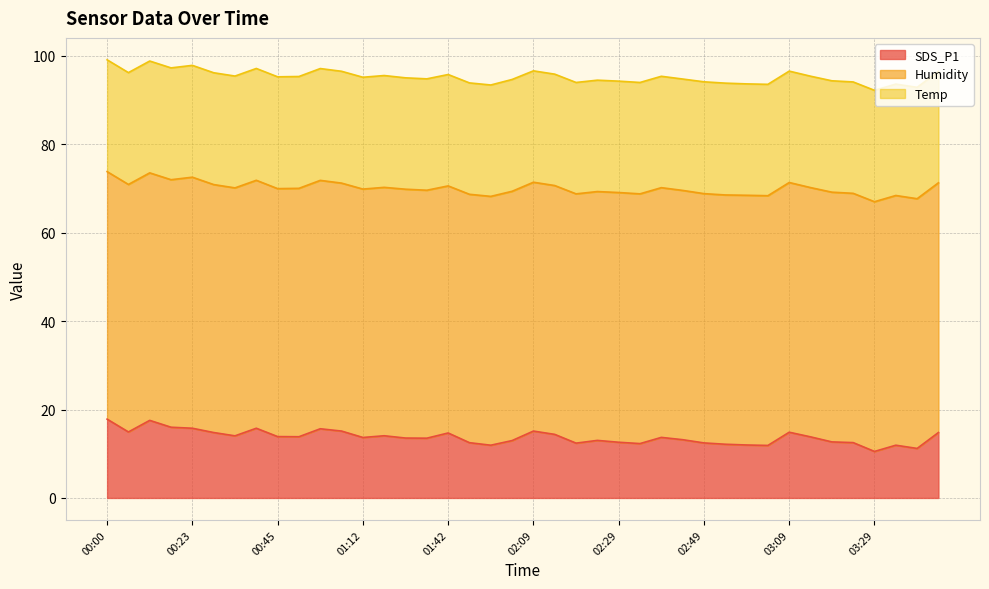

Between 02:09 and 03:09, which series saw the biggest shift?

SDS_P1